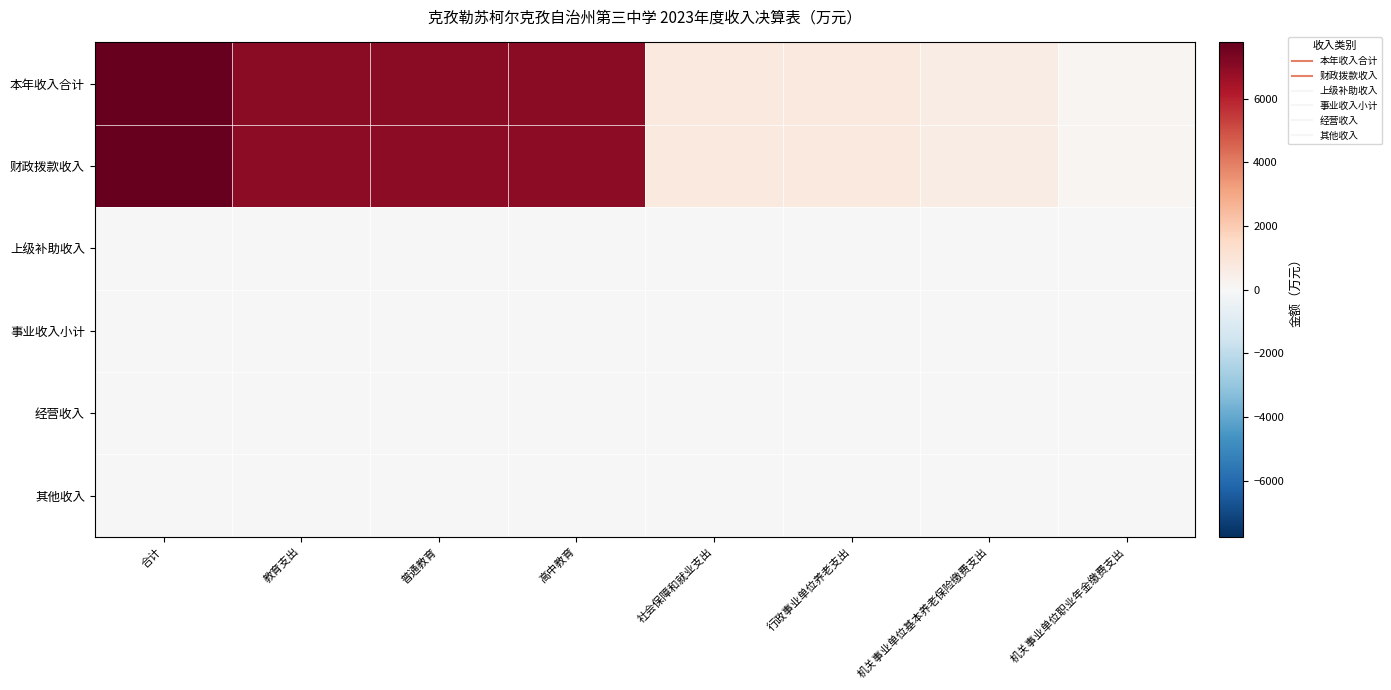

Reading right to left, list all the values displayed in this chart.

本年收入合计: 机关事业单位职业年金缴费支出=143.9	机关事业单位基本养老保险缴费支出=601.1	行政事业单位养老支出=745.0	社会保障和就业支出=745.0	高中教育=7021.4	普通教育=7021.4	教育支出=7021.4	合计=7766.3
财政拨款收入: 机关事业单位职业年金缴费支出=143.9	机关事业单位基本养老保险缴费支出=601.1	行政事业单位养老支出=745.0	社会保障和就业支出=745.0	高中教育=6970.4	普通教育=6970.4	教育支出=6970.4	合计=7715.4
上级补助收入: 机关事业单位职业年金缴费支出=0.0	机关事业单位基本养老保险缴费支出=0.0	行政事业单位养老支出=0.0	社会保障和就业支出=0.0	高中教育=0.0	普通教育=0.0	教育支出=0.0	合计=0.0
事业收入小计: 机关事业单位职业年金缴费支出=0.0	机关事业单位基本养老保险缴费支出=0.0	行政事业单位养老支出=0.0	社会保障和就业支出=0.0	高中教育=0.0	普通教育=0.0	教育支出=0.0	合计=0.0
经营收入: 机关事业单位职业年金缴费支出=0.0	机关事业单位基本养老保险缴费支出=0.0	行政事业单位养老支出=0.0	社会保障和就业支出=0.0	高中教育=0.0	普通教育=0.0	教育支出=0.0	合计=0.0
其他收入: 机关事业单位职业年金缴费支出=0.0	机关事业单位基本养老保险缴费支出=0.0	行政事业单位养老支出=0.0	社会保障和就业支出=0.0	高中教育=51.0	普通教育=51.0	教育支出=51.0	合计=51.0